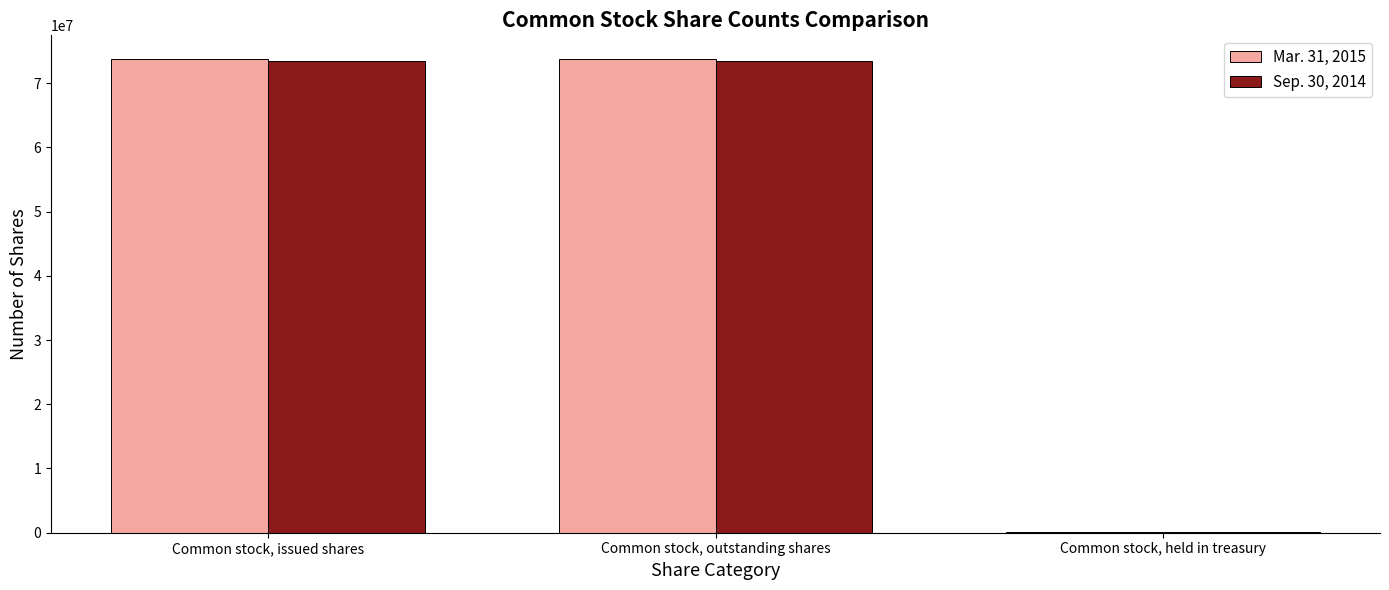

What is the total value across all series at Common stock, issued shares?

147252000